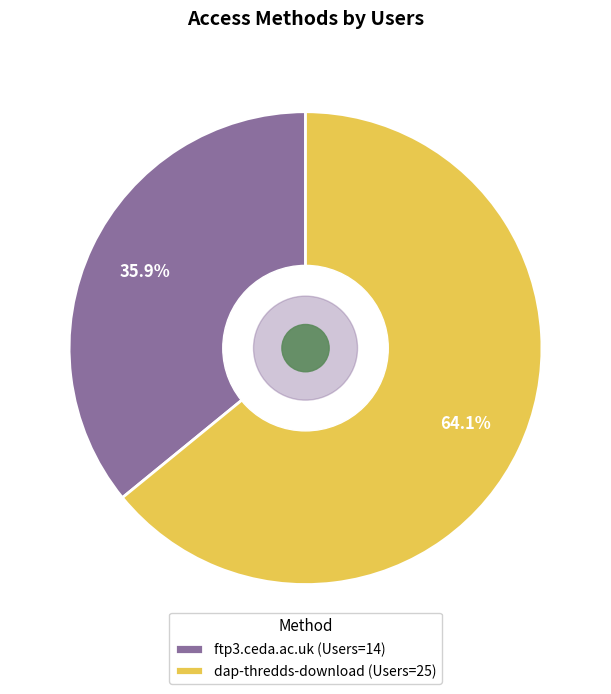

True or false: dap-thredds-download accounts for 53% of the total.

False